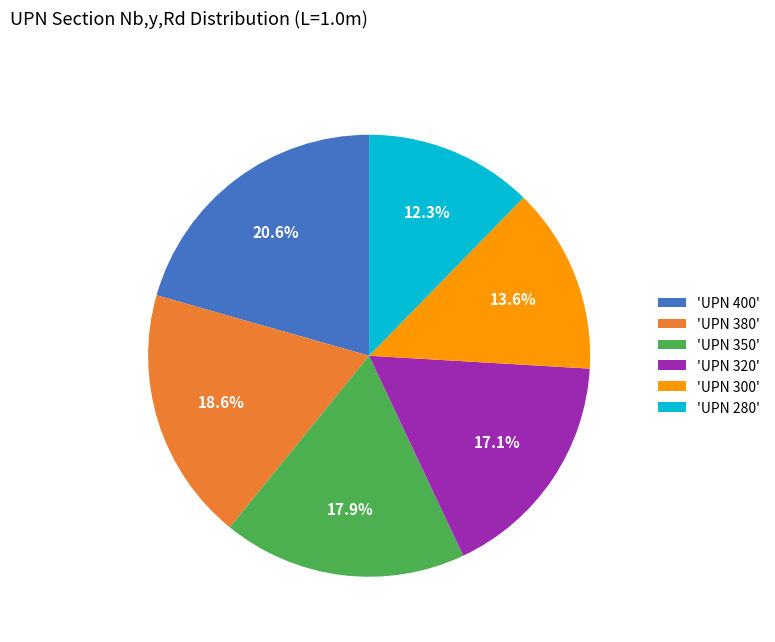

Count the number of slices in the pie.

6